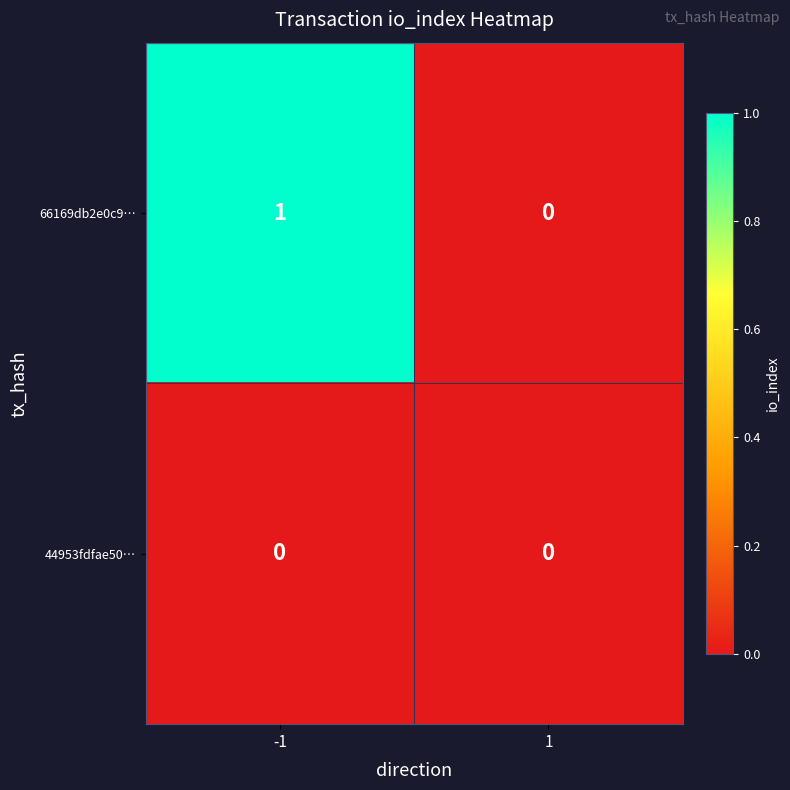

The value of 44953fdfae50… at -1 is 0. True or false?

True